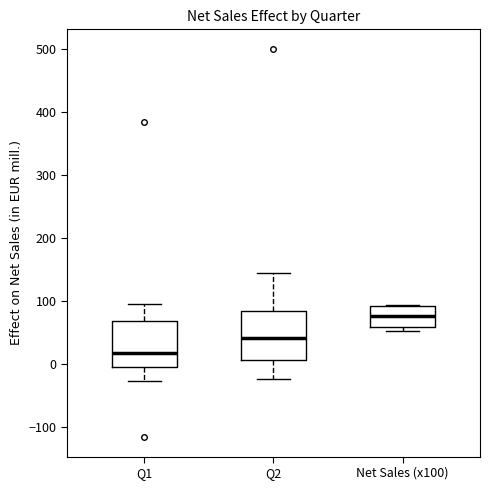

Reading left to right, transcribe this box plot: for each box, give where its median line is, the range the box spans, and where its two whiskers end, as read against the y-axis. The values are not printed on the chart, so give them approximately, as read against the axis.

Q1: median 20, box -10 to 70, whiskers -30 to 100
Q2: median 40, box 10 to 80, whiskers -20 to 140
Net Sales (x100): median 80, box 60 to 90, whiskers 50 to 90